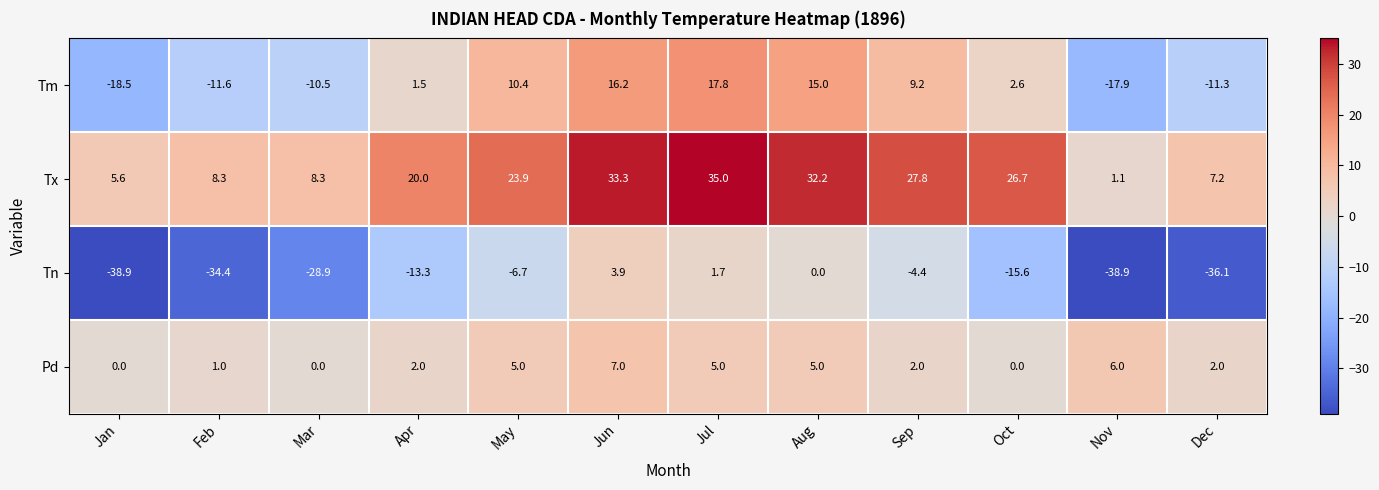

At which label does Tm first exceed 2?

May